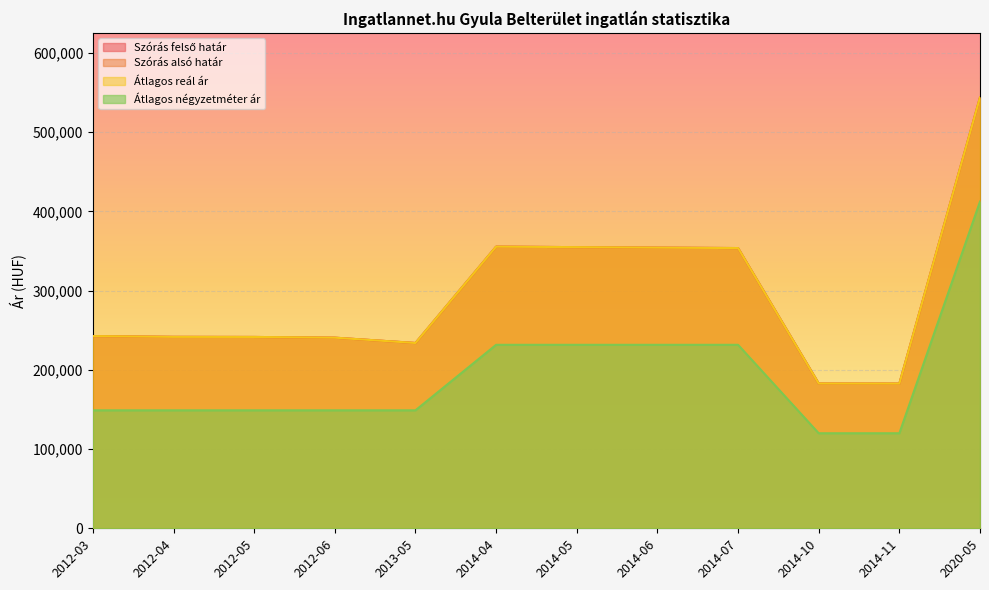

What are all the series names shown in the legend?

Szórás felső határ, Szórás alsó határ, Átlagos reál ár, Átlagos négyzetméter ár